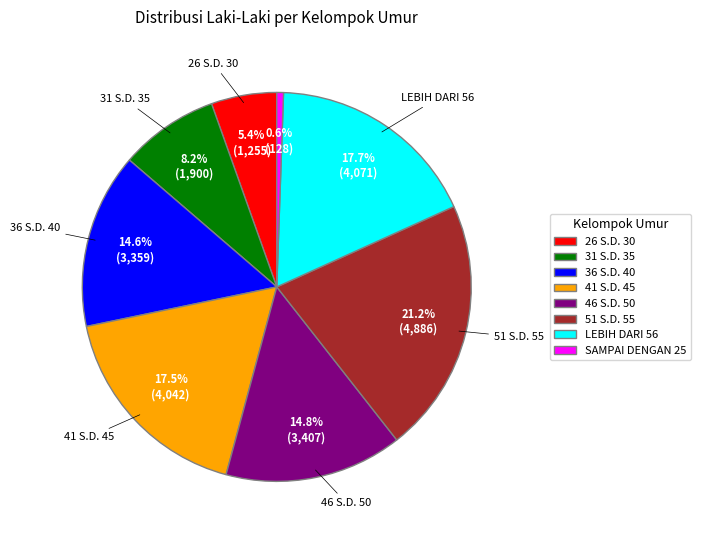

Which has a higher value, SAMPAI DENGAN 25 or 41 S.D. 45?

41 S.D. 45